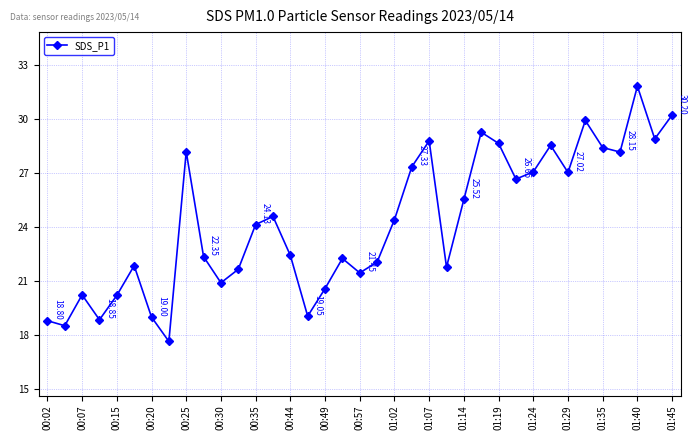

What is the difference between the second highest and second lowest values?

11.7